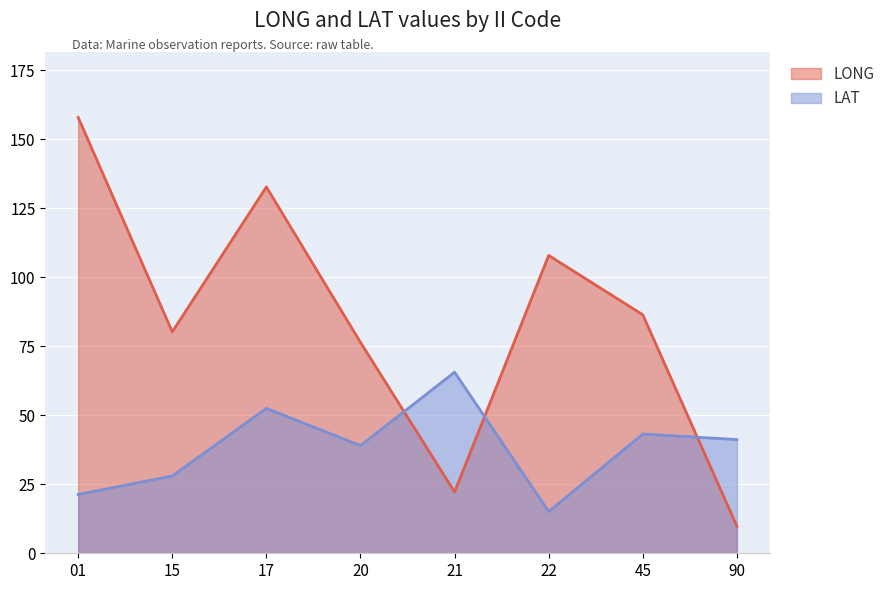

Is it true that LAT equals 16.3 at 17?

False